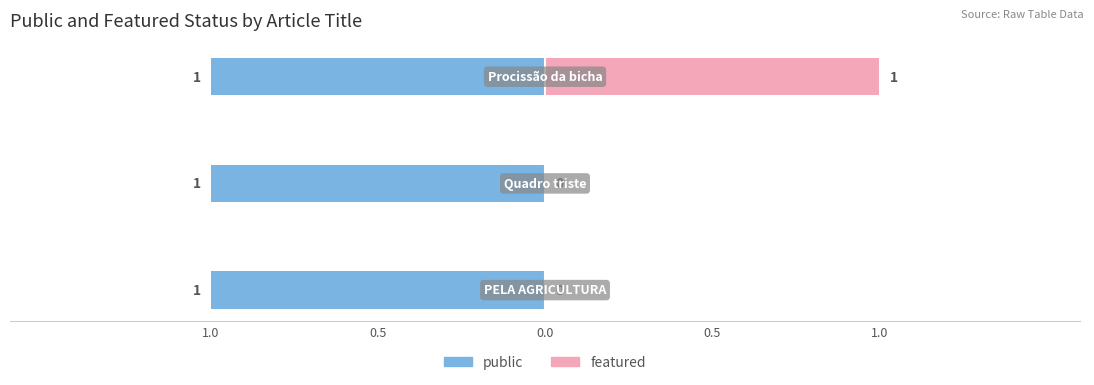

What position from the left is 0.0?

3